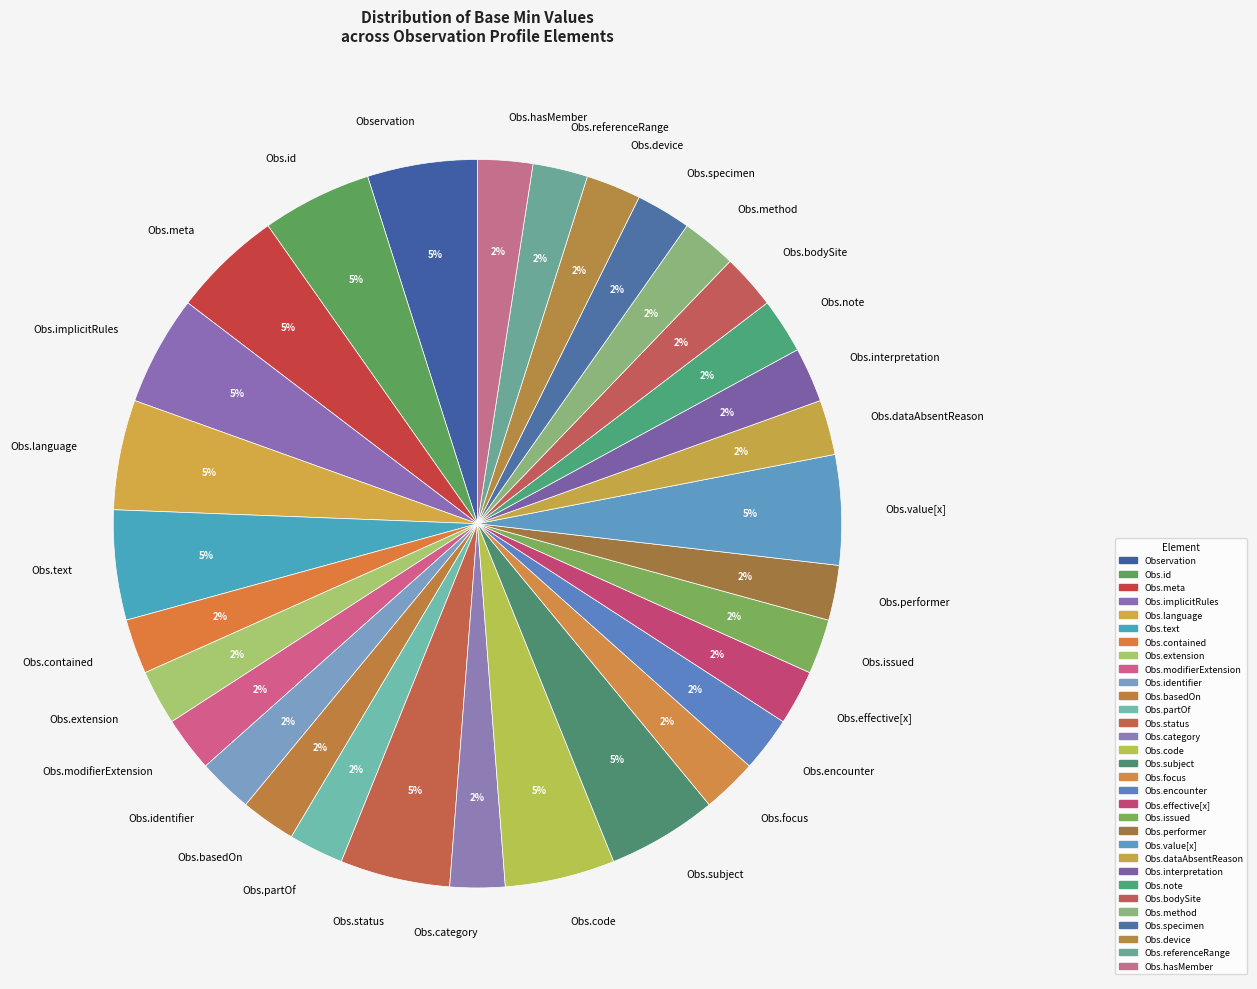

Does any single category account for the majority?

No